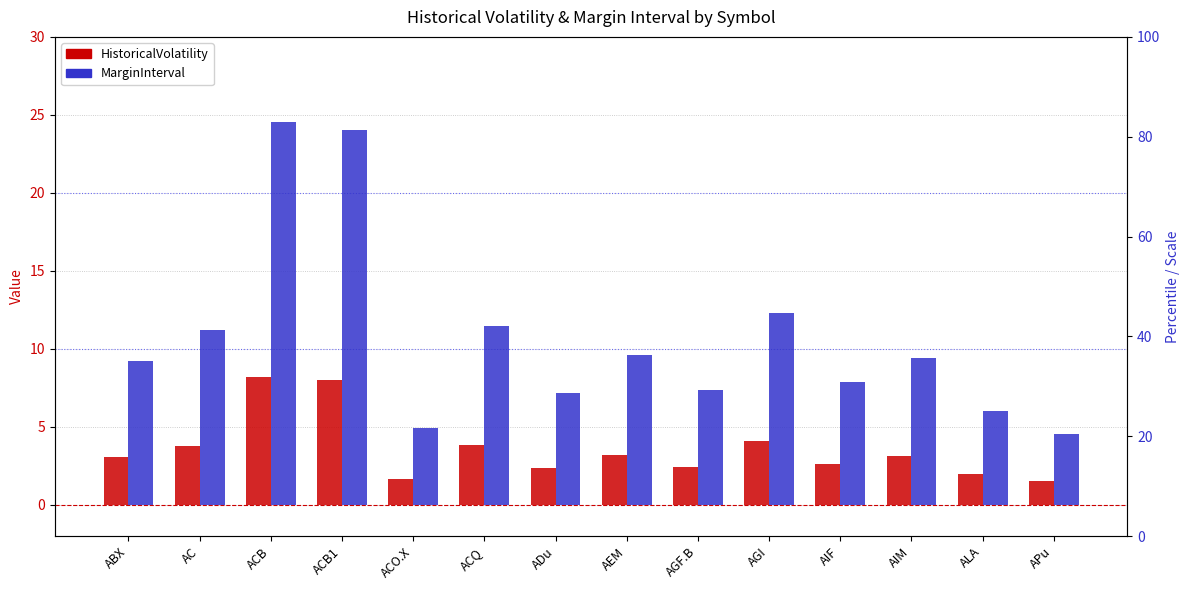

Which category has the highest value in the MarginInterval series?

ACB